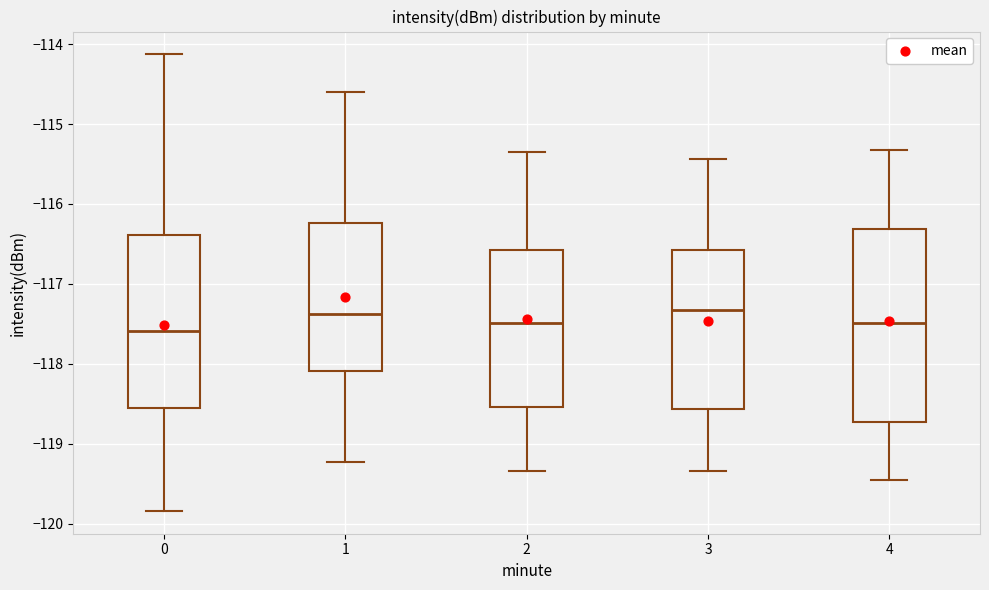

Reading left to right, transcribe this box plot: for each box, give where its median line is, the range the box spans, and where its two whiskers end, as read against the y-axis. The values are not printed on the chart, so give them approximately, as read against the axis.

0: median -117.6, box -118.6 to -116.4, whiskers -119.8 to -114.1
1: median -117.4, box -118.1 to -116.2, whiskers -119.2 to -114.6
2: median -117.5, box -118.5 to -116.6, whiskers -119.3 to -115.3
3: median -117.3, box -118.6 to -116.6, whiskers -119.3 to -115.4
4: median -117.5, box -118.7 to -116.3, whiskers -119.5 to -115.3